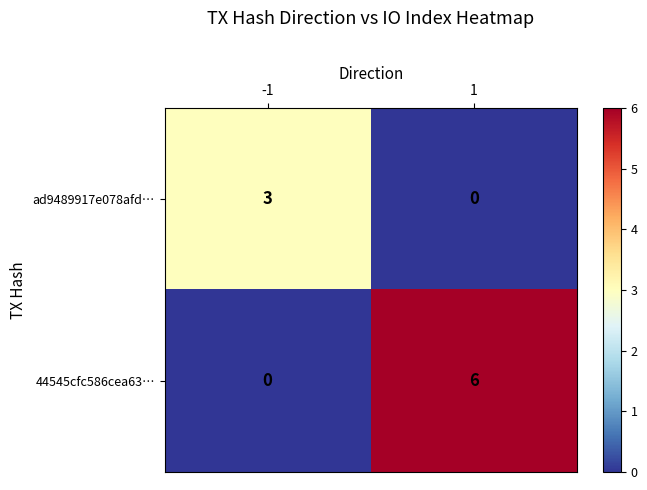

List the series in order of their overall mean, lowest first.

ad9489917e078afd…, 44545cfc586cea63…